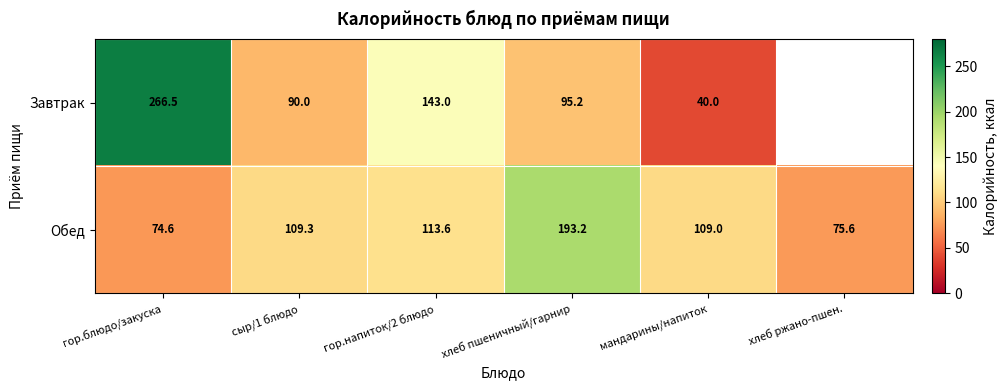

How many data points in Обед are less than 109?

2